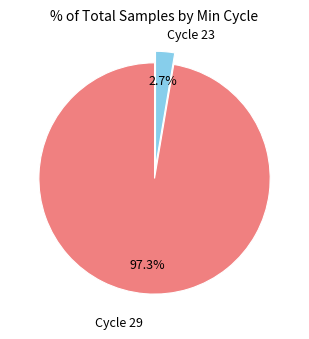

Does any single category account for the majority?

Yes